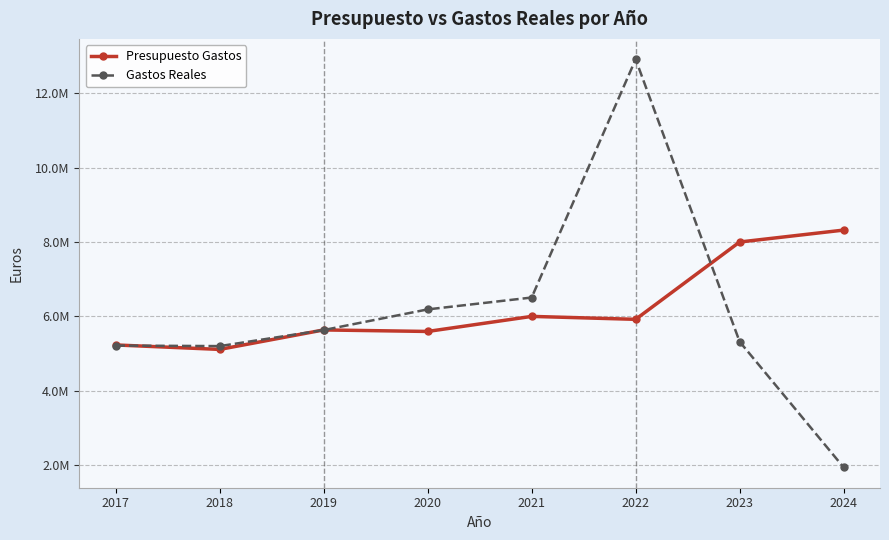

Rank the series by their maximum value, from lowest to highest.

Presupuesto Gastos, Gastos Reales